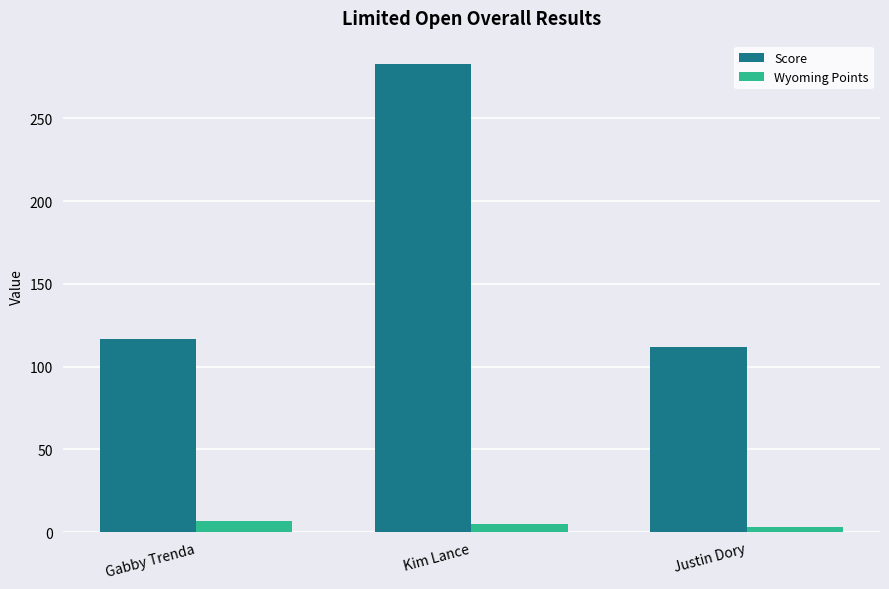

Reading left to right, extract all data points from this chart.

Score: 116.5	282.9	112.0
Wyoming Points: 7.0	5.0	3.0